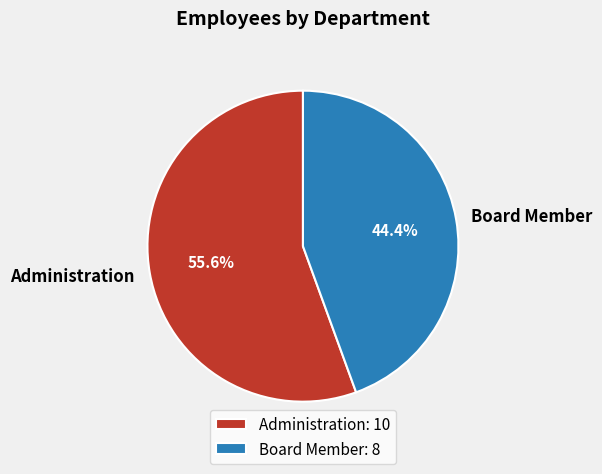

How many segments does this pie chart have?

2